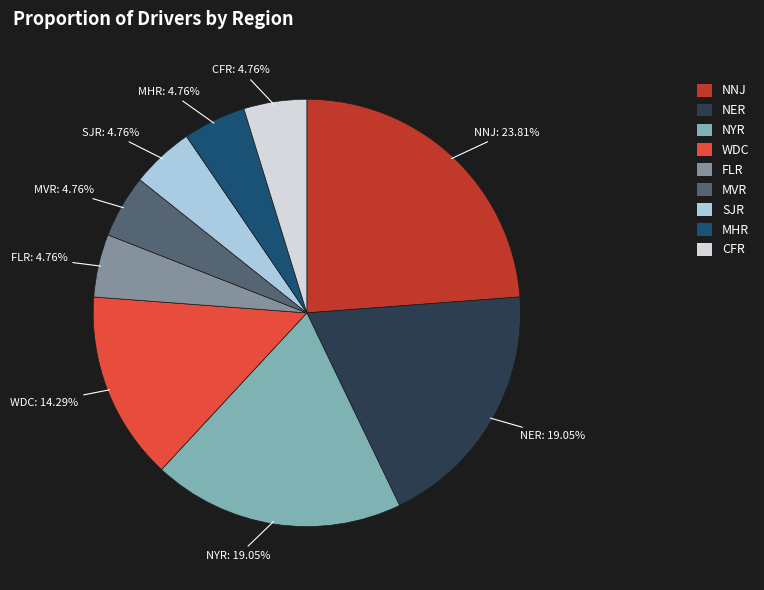

To the nearest percent, what is the difference between the largest and smallest slice percentages?

19%